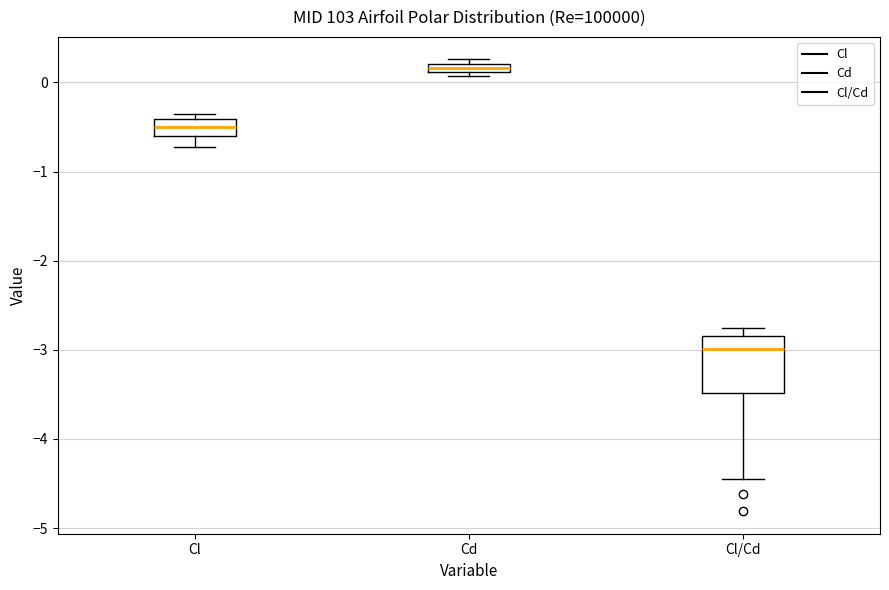

Where is the lower edge of the box for Cd on the y-axis? The values are not printed on the chart, so give them approximately, as read against the axis.

0.1